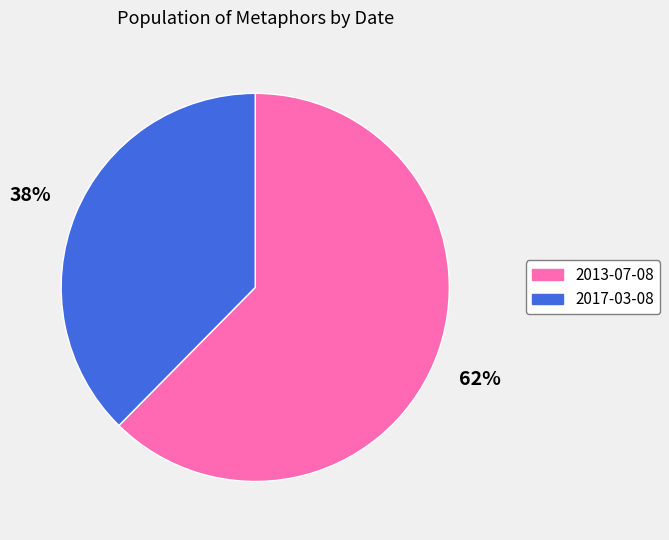

True or false: 2013-07-08 accounts for 62% of the total.

True